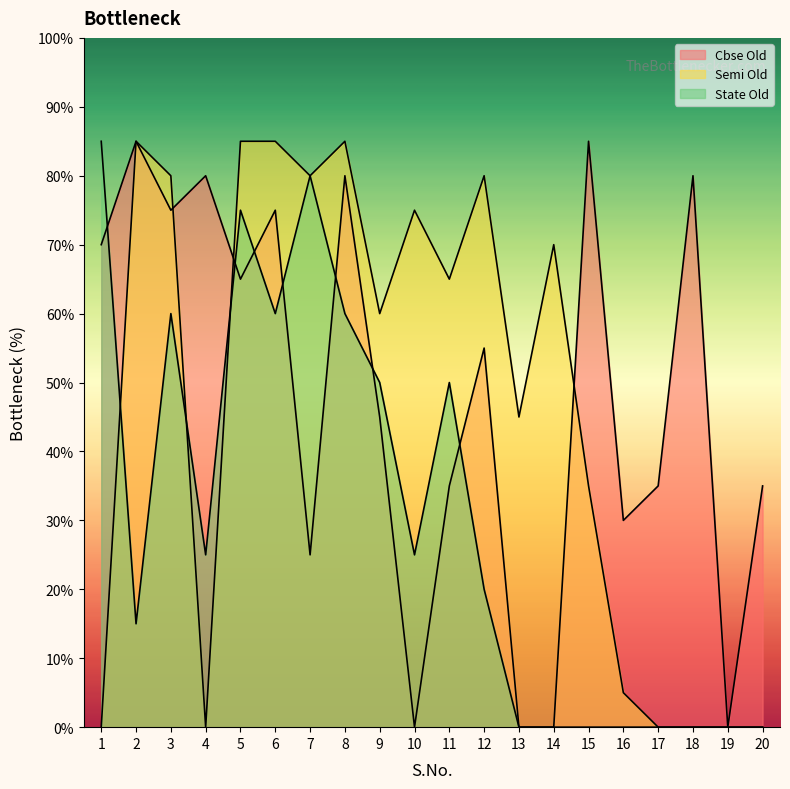

What is the spread (max minus min) of values at 2?

70.0